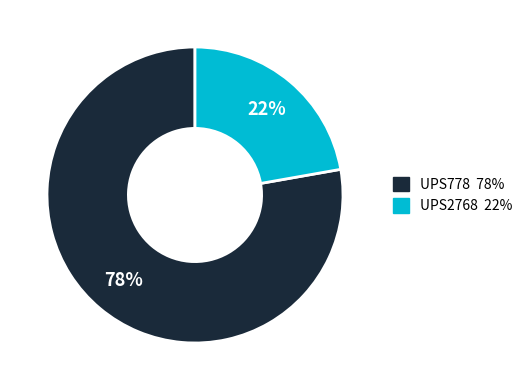

Combined, do UPS778 and UPS2768 account for over 50%?

Yes